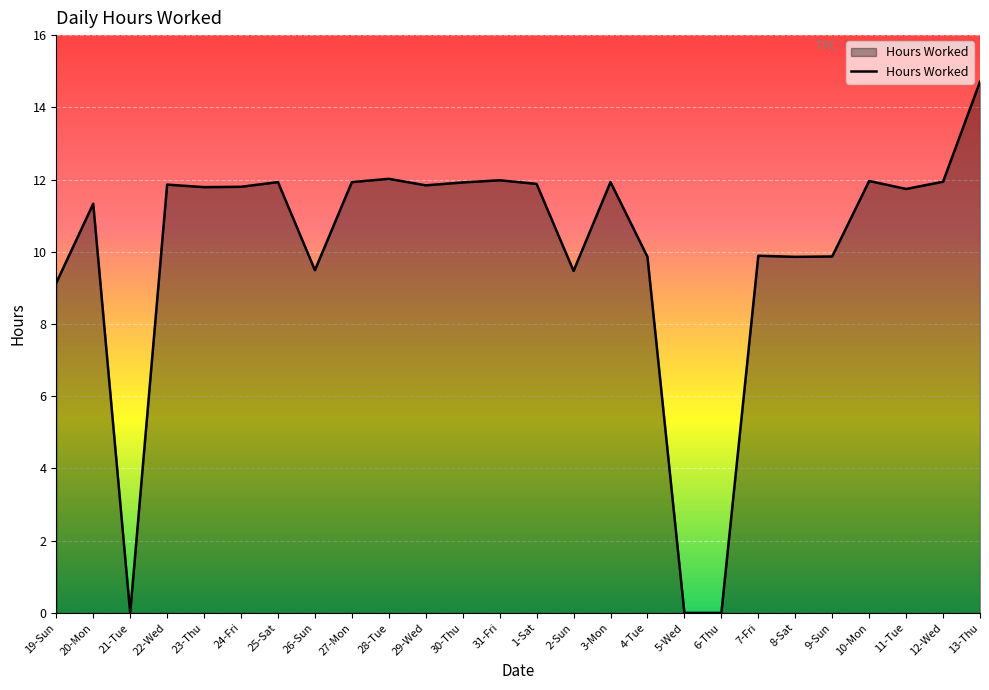

The value at 23-Thu is 11.8. True or false?

True